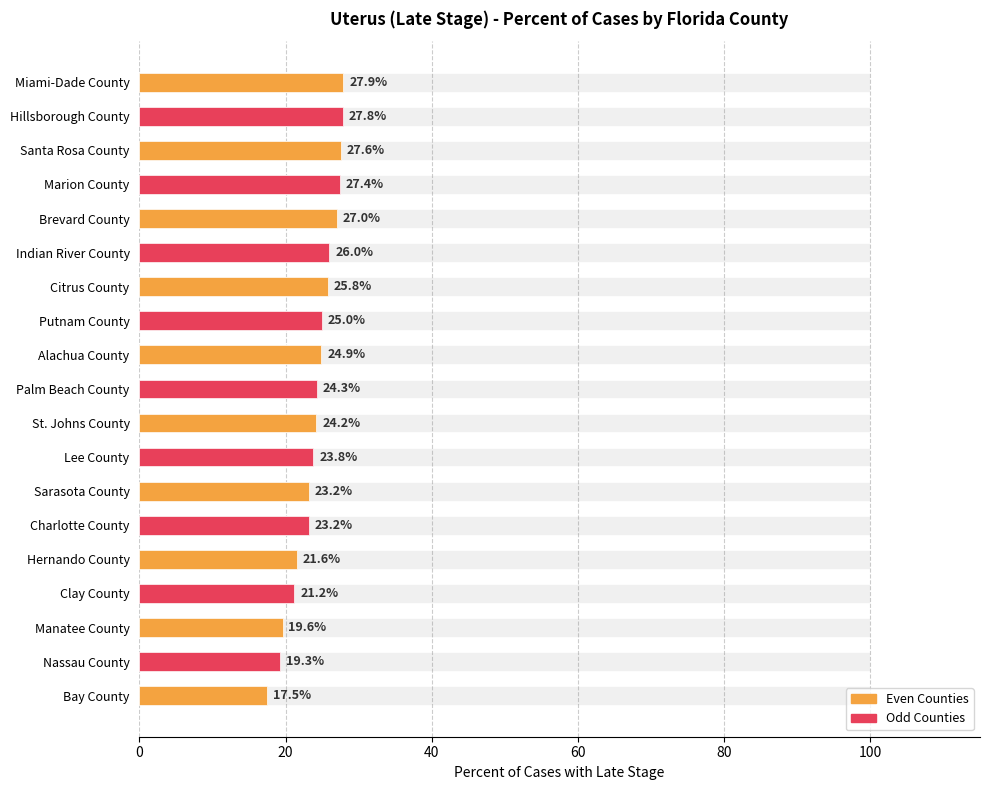

Which has a higher value, Hillsborough County or Alachua County?

Hillsborough County